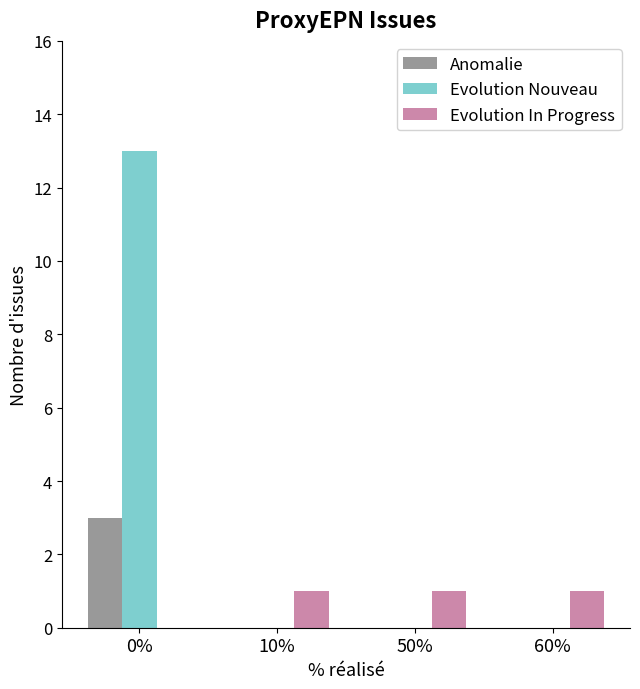

How many values in Evolution In Progress are above zero?

3